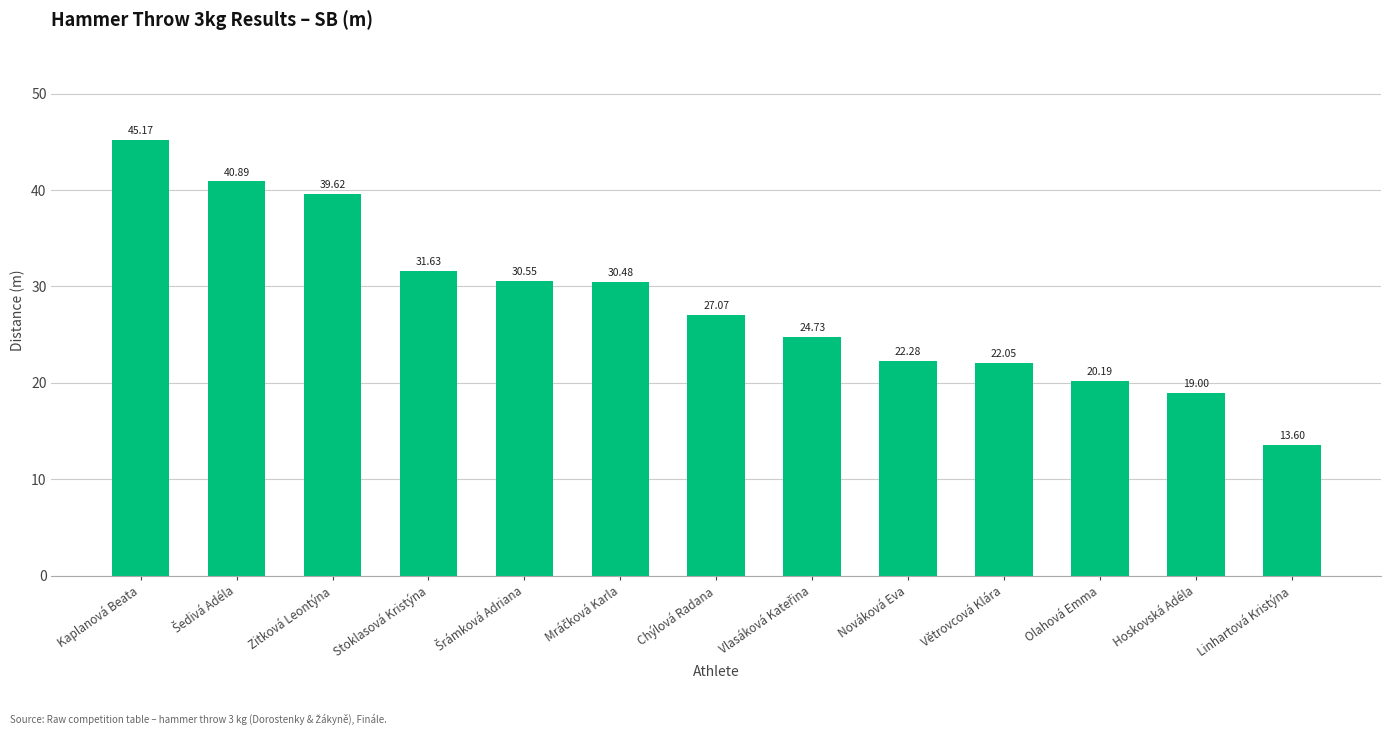

What is the label of the 9th bar from the left?

Nováková Eva